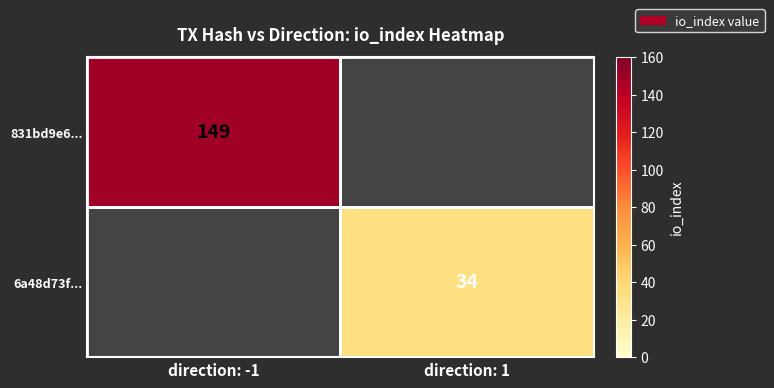

True or false: 831bd9e6... has a value of 149 at direction: -1.

True